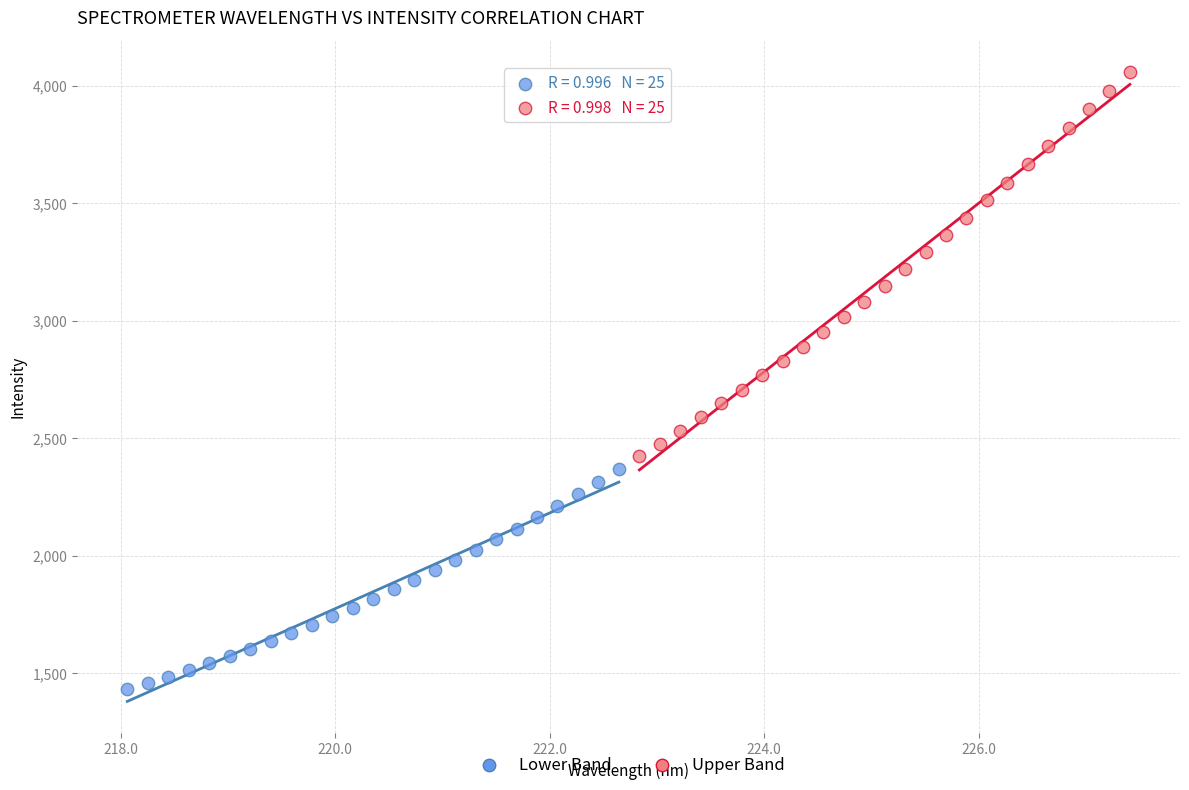

Which series contains the highest Y value?

Upper Band